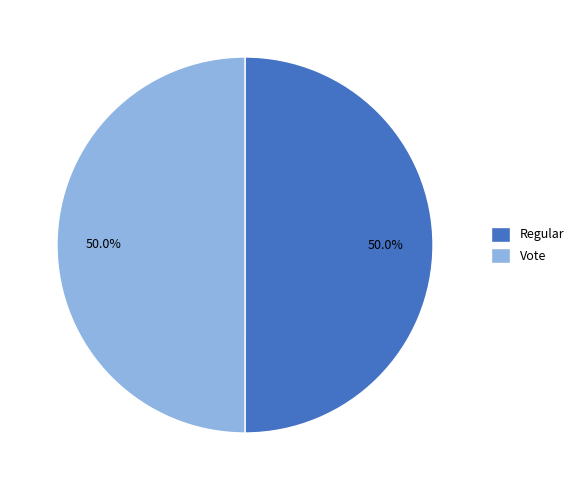

The Vote slice represents 63% of the pie. True or false?

False